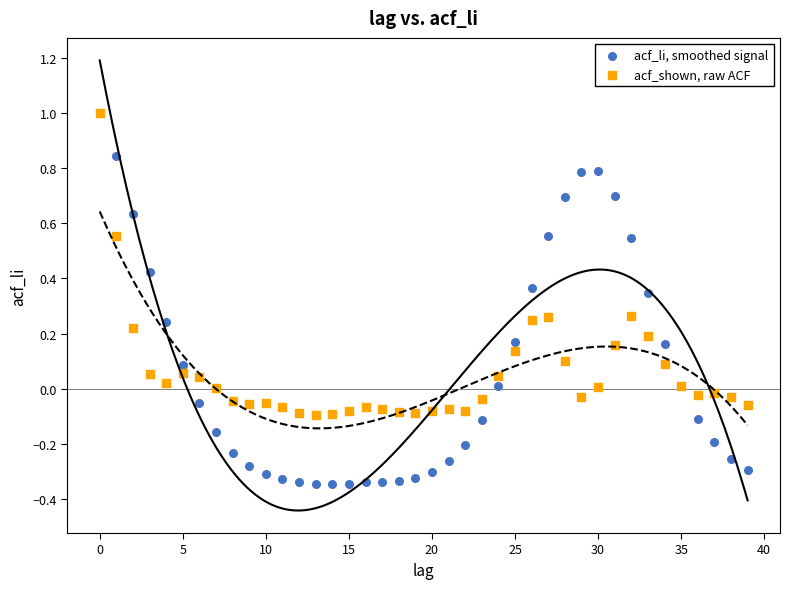

What are all the series names shown in the legend?

acf_li, smoothed signal, acf_shown, raw ACF